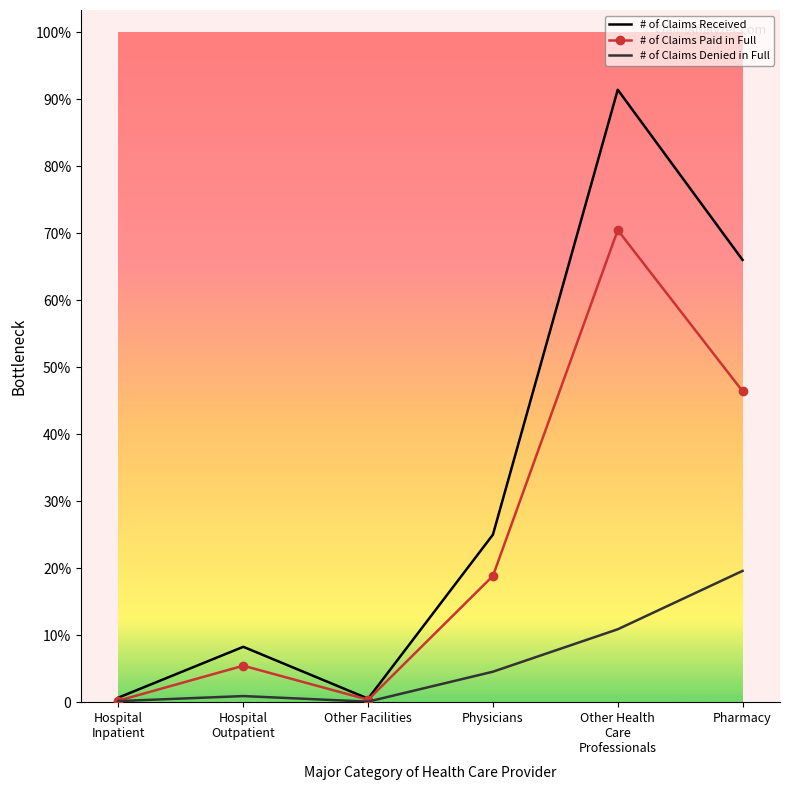

True or false: # of Claims Paid in Full and # of Claims Denied in Full cross at least once.

False